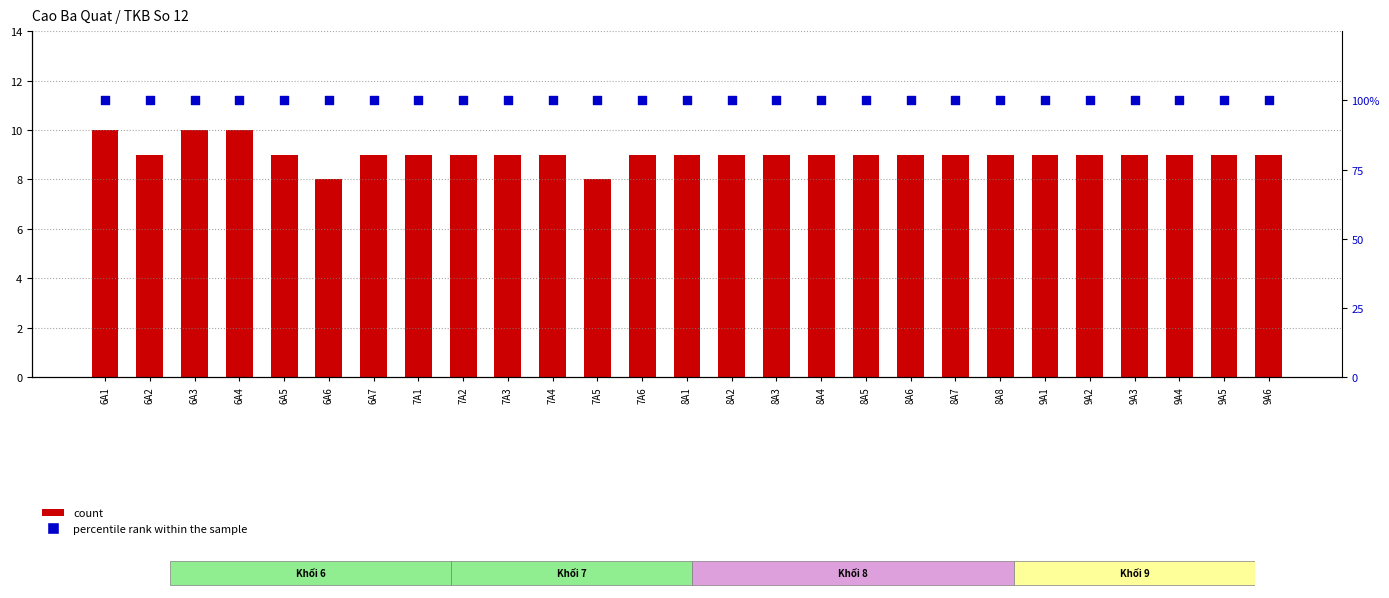

Which series has the largest Y range (max minus min)?

count